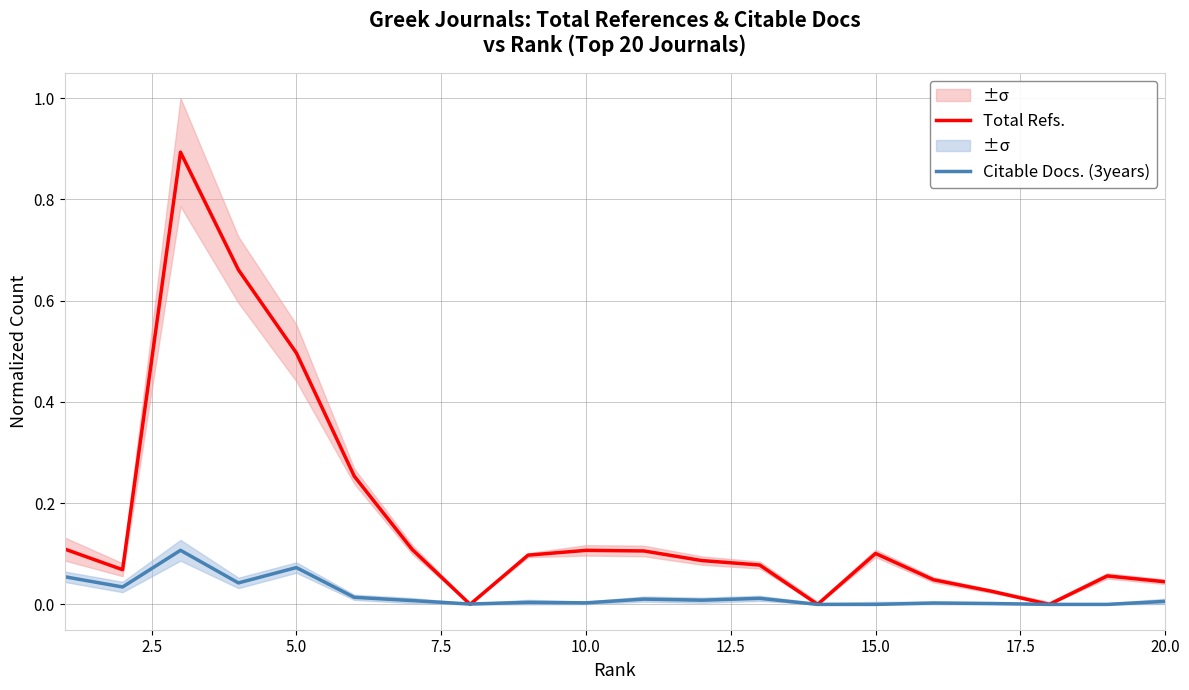

What is the highest value of the Total Refs. series?

0.9